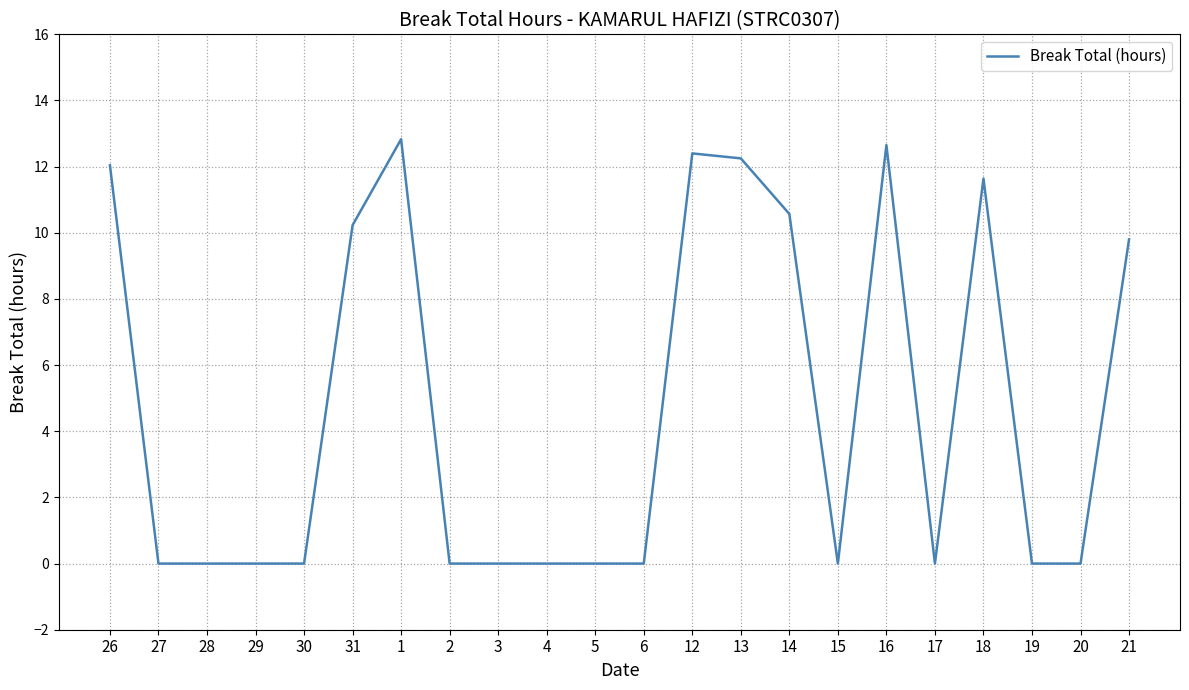

What is the difference between the maximum and minimum values?

12.8